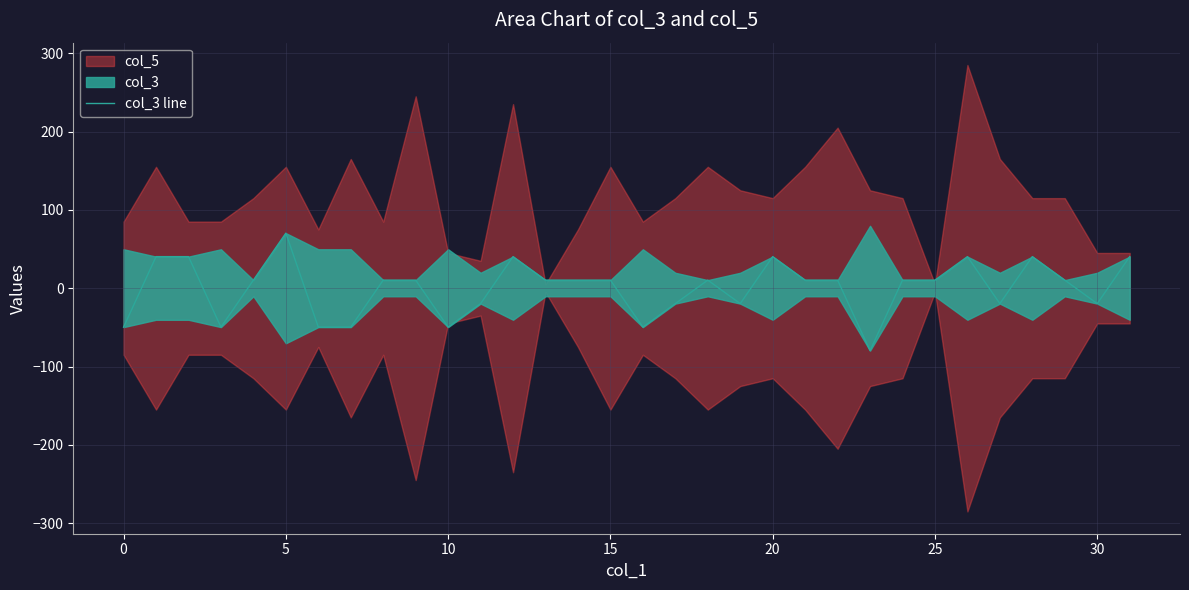

The value at 11 is -4.7. True or false?

False